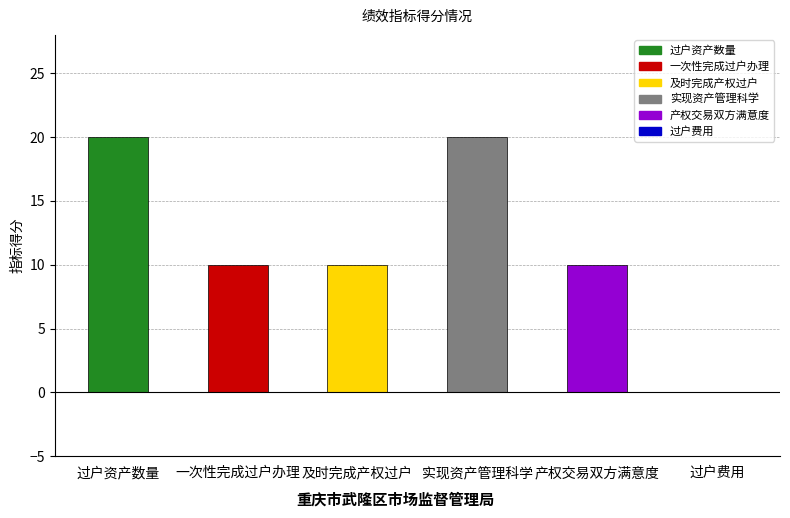

What is the sum of all values?

70